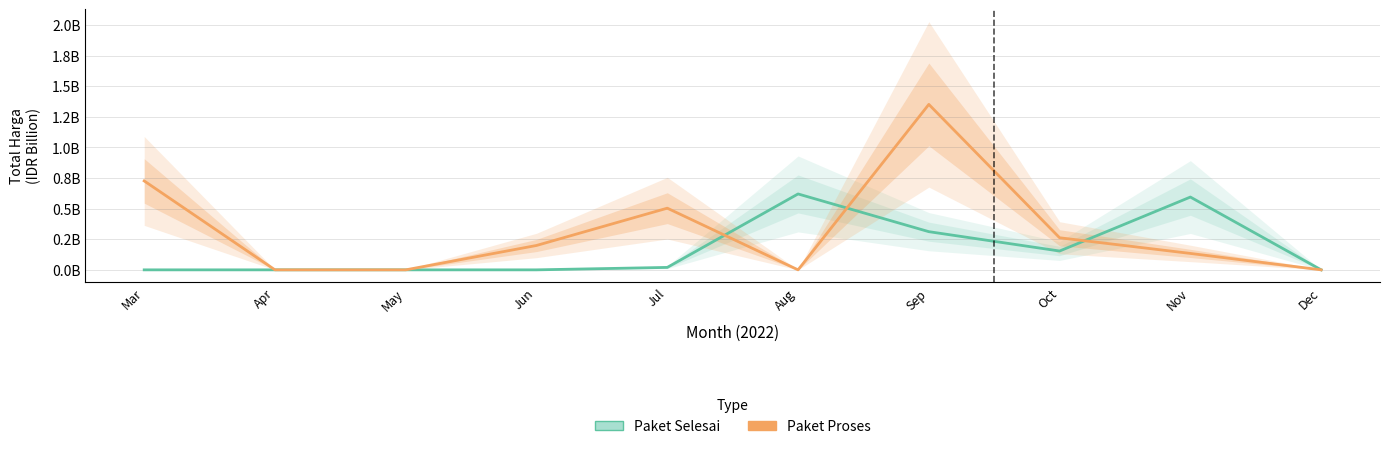

What are all the series names shown in the legend?

Paket Selesai, Paket Proses